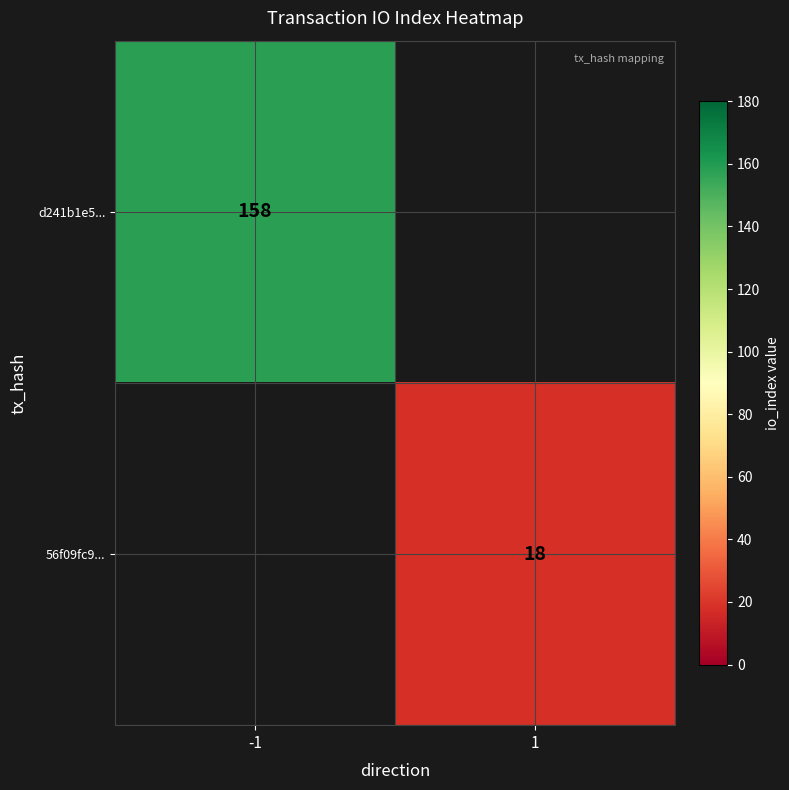

Is the value of 56f09fc9... at 1 greater than the value of d241b1e5... at -1?

No